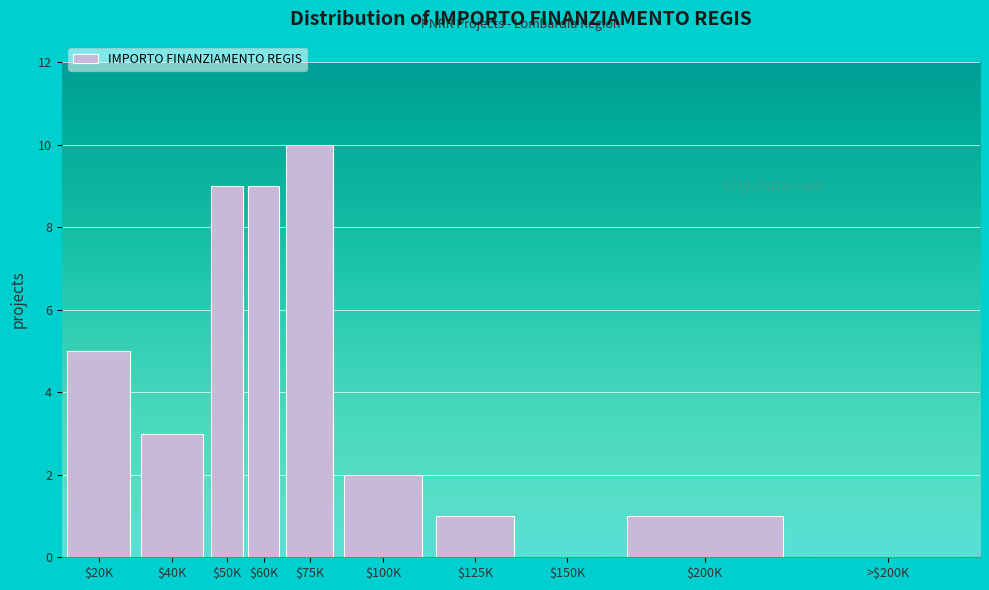

The chart shows a value of 9 at $60K. True or false?

True